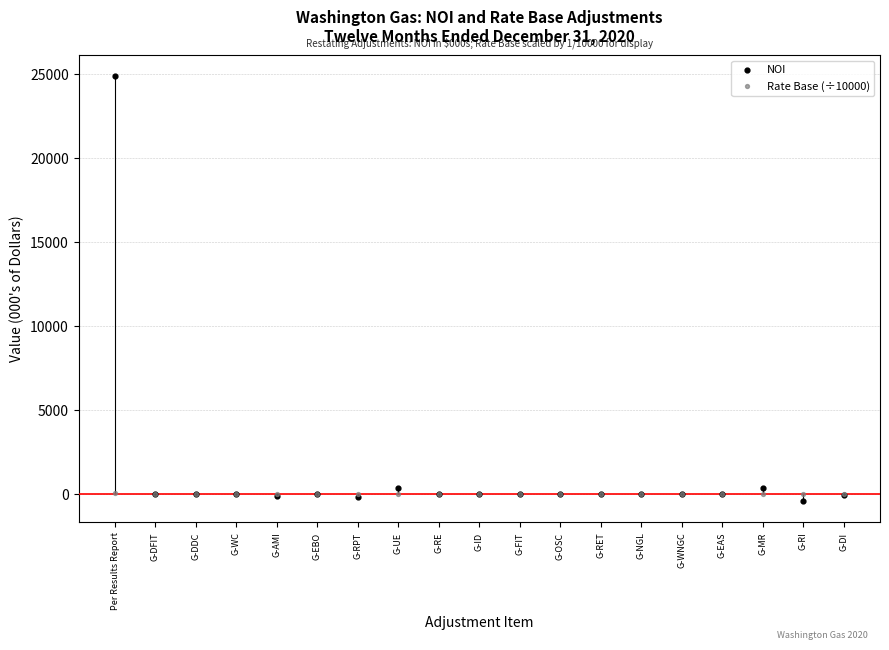

At which category is the sum across all series the highest?

Per Results Report